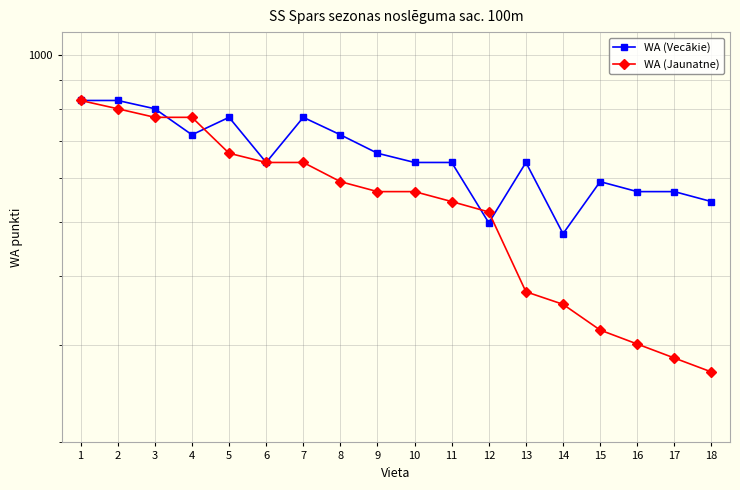

How many series are shown in this chart?

3